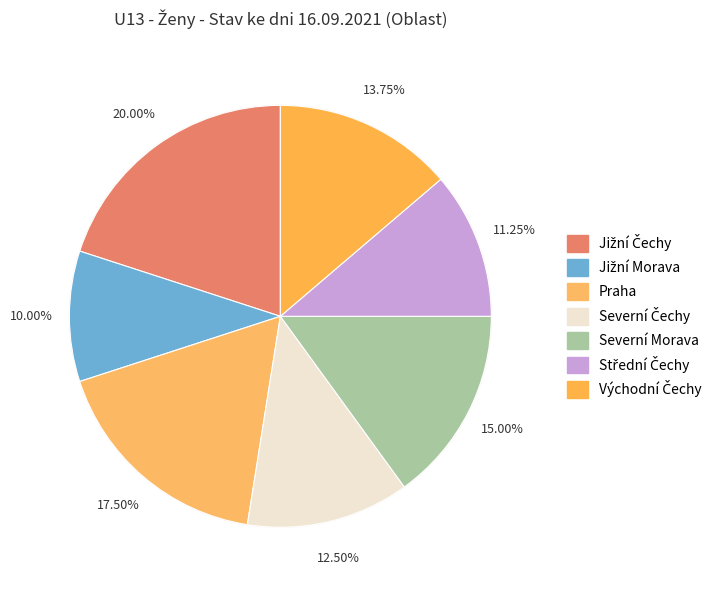

How many slices are in this pie chart?

7